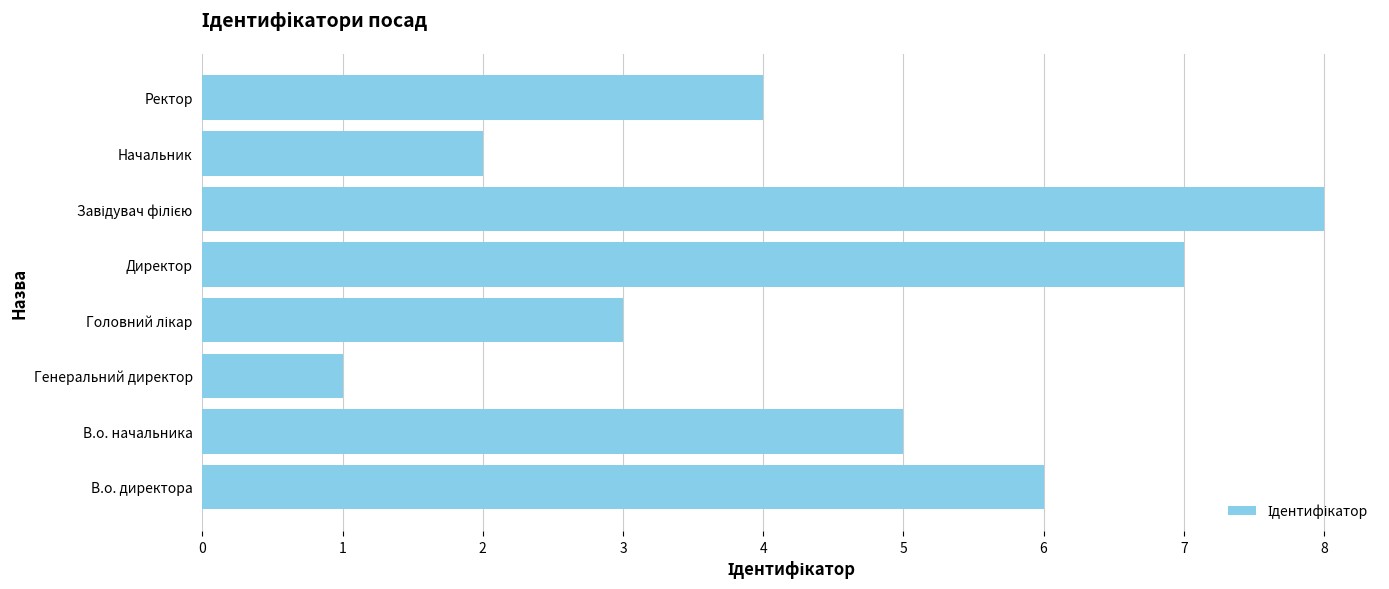

What is the sum of all values?

36